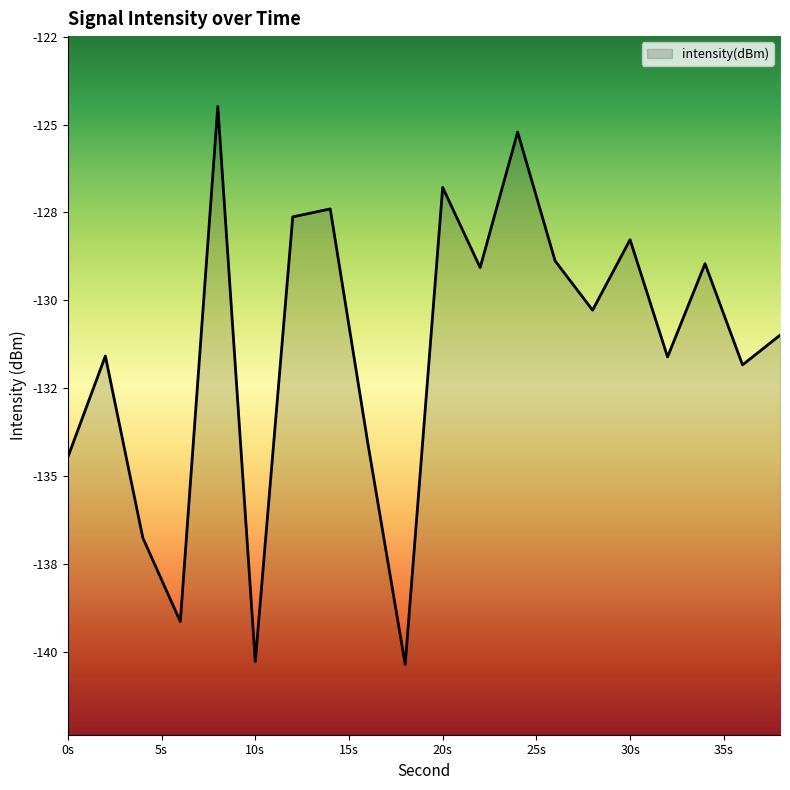

Is it true that the value at 35s is -41.3?

False